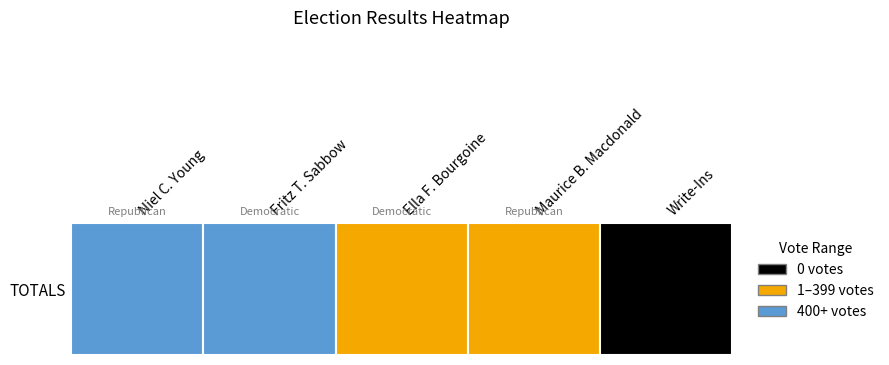

List the labels in order of value, smallest first.

Write-Ins, Maurice B. Macdonald, Ella F. Bourgoine, Fritz T. Sabbow, Niel C. Young